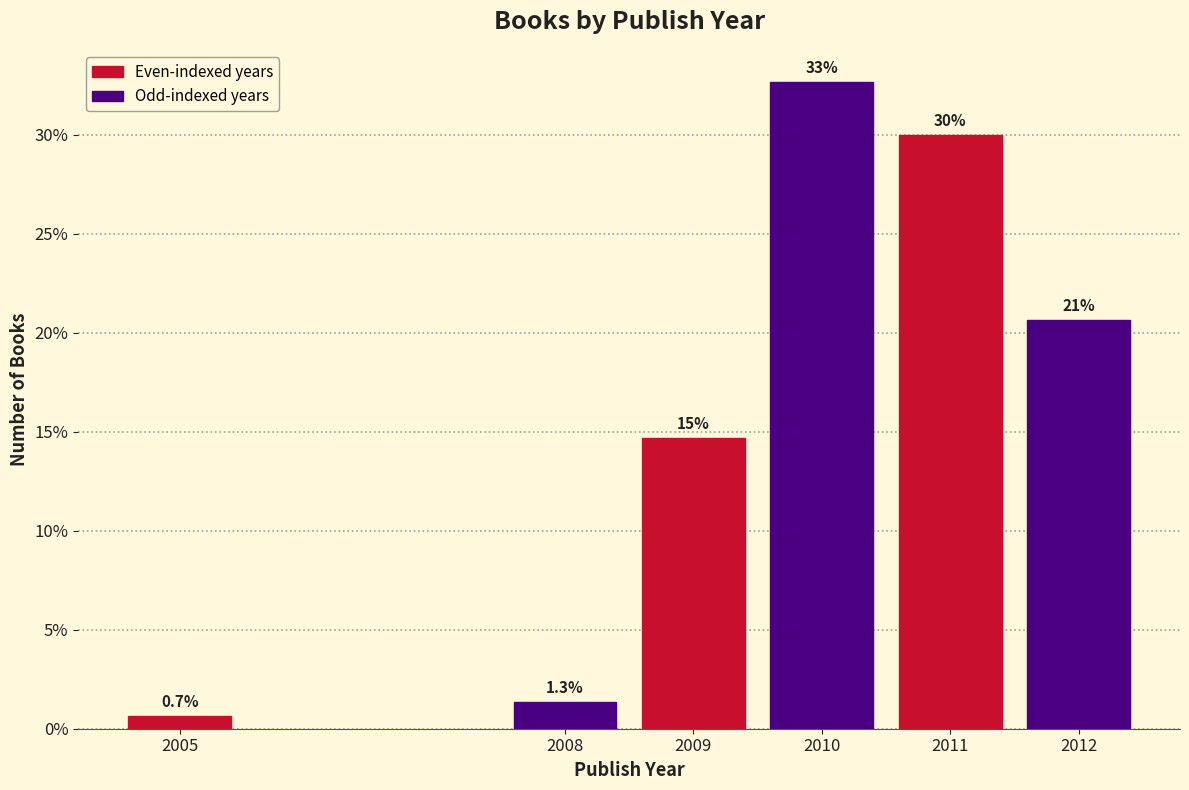

Reading left to right, transcribe all the data shown in this chart.

2005=0.7	2008=1.3	2009=14.7	2010=32.7	2011=30.0	2012=20.7